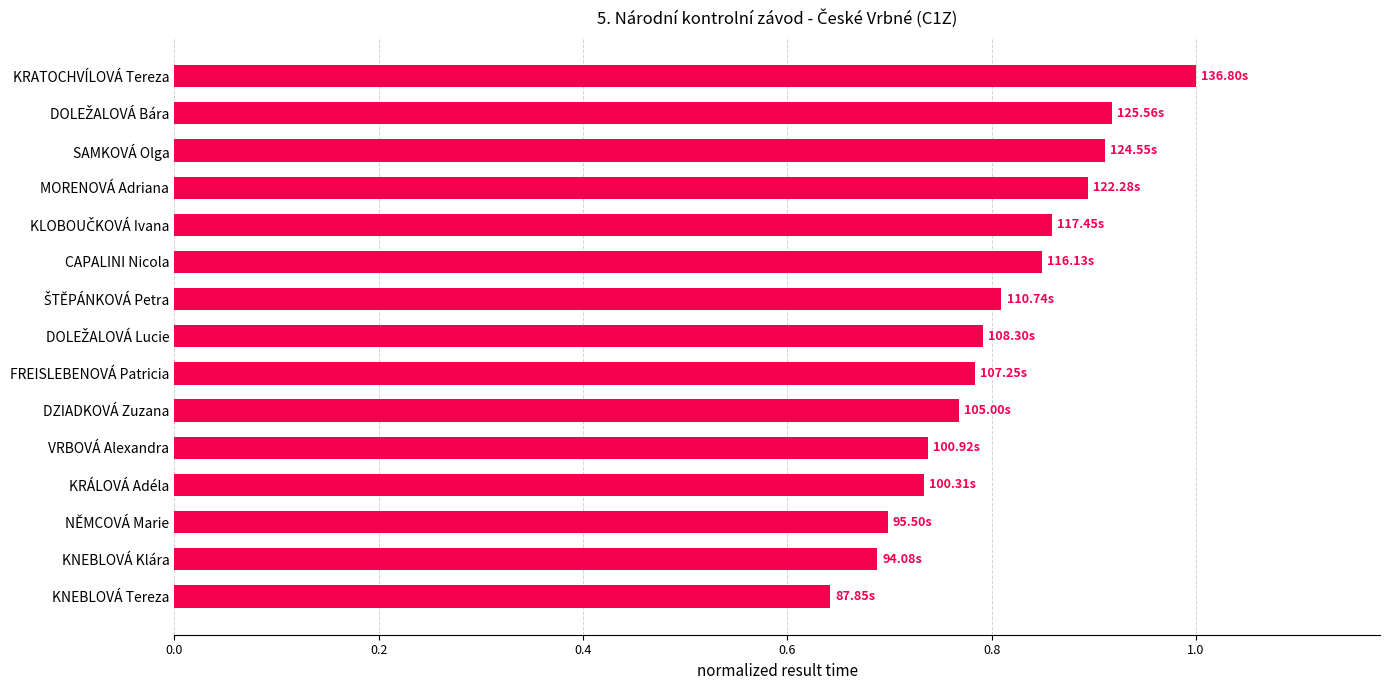

At which category does the chart reach its minimum across all series?

KNEBLOVÁ Tereza